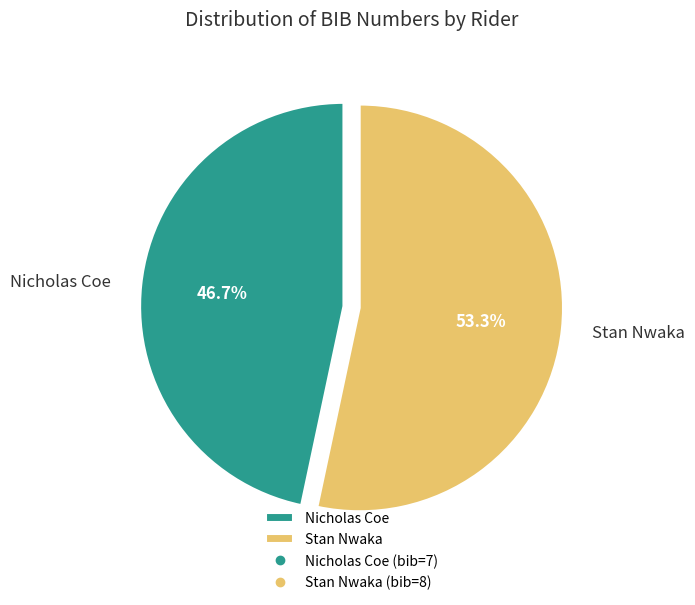

Combined, do Nicholas Coe and Stan Nwaka account for over 50%?

Yes